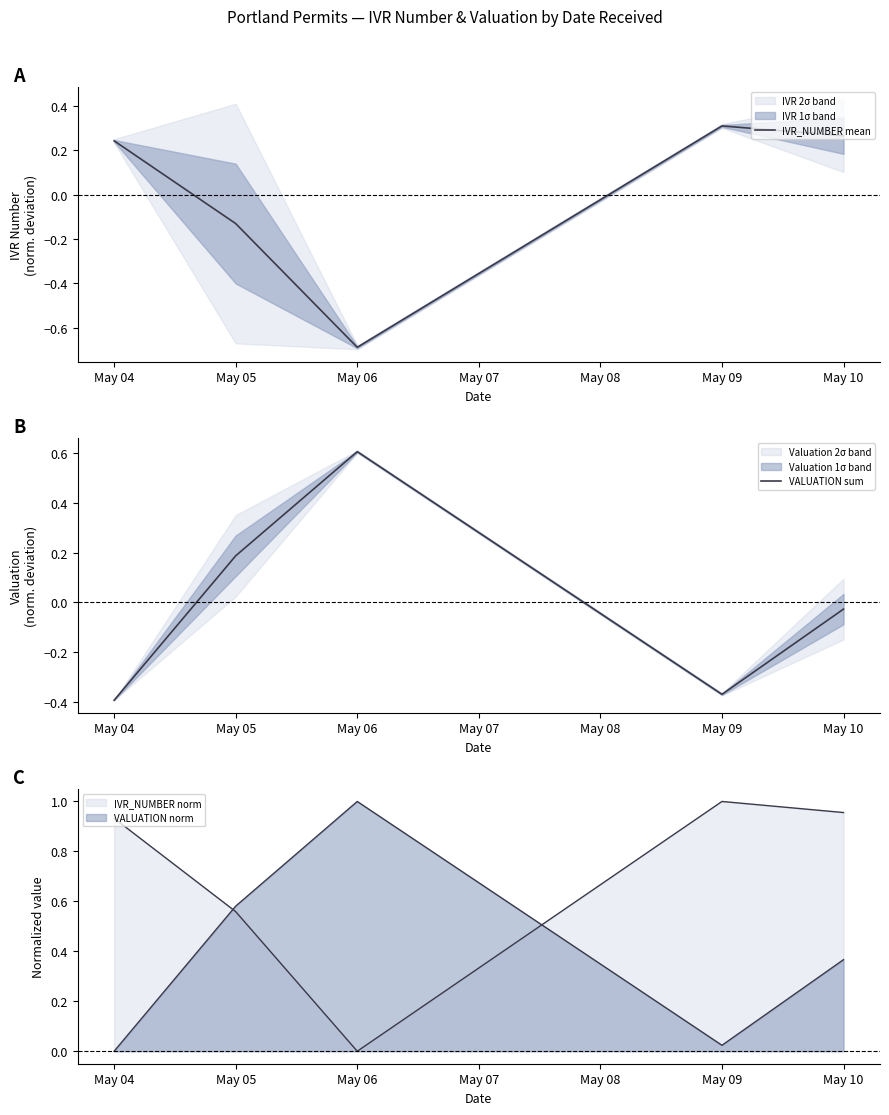

Is it true that VALUATION sum equals 0.2 at May 05?

True